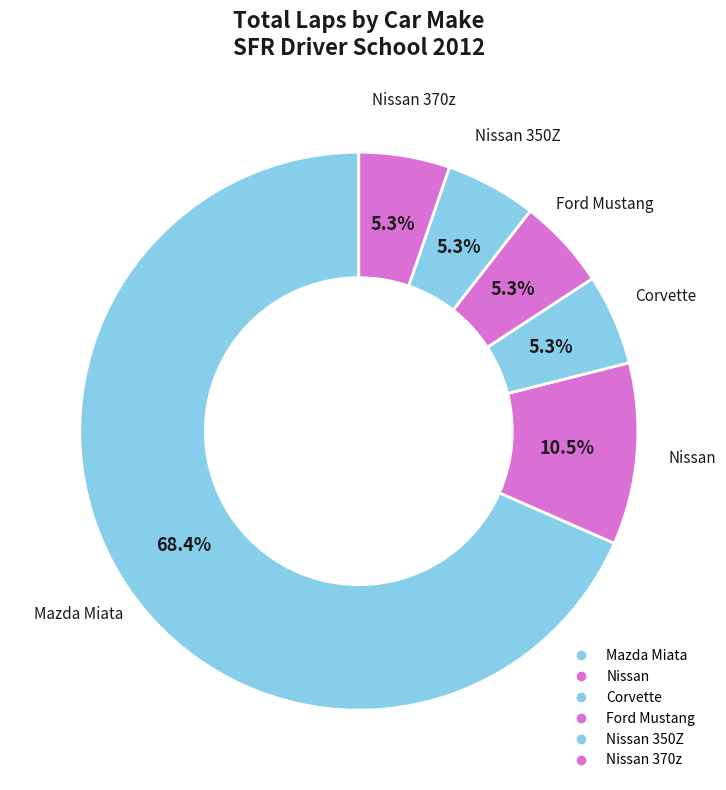

How many slices are in this pie chart?

6